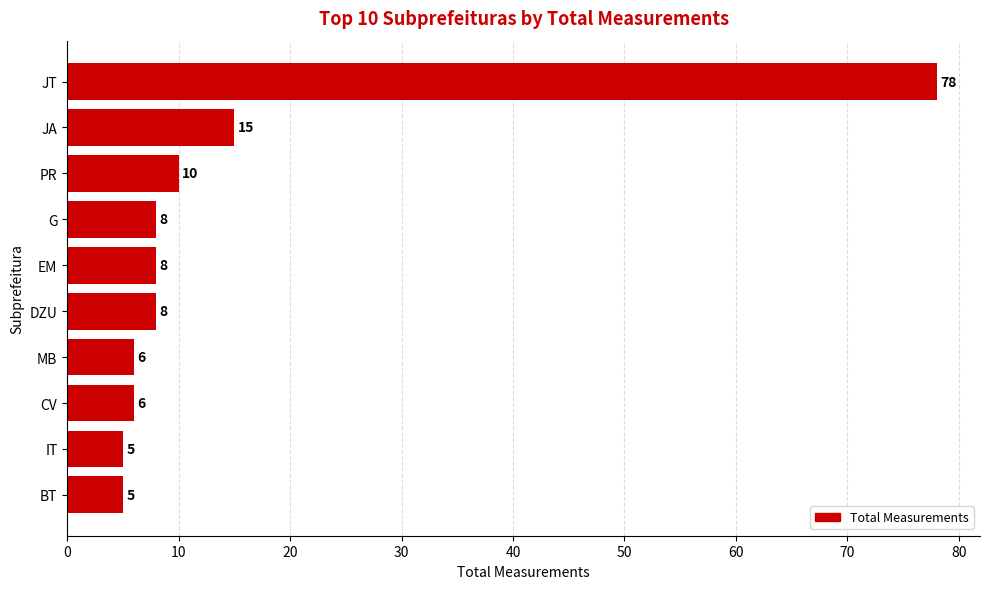

Approximately how many times larger is the value at EM compared to JA?

0.5